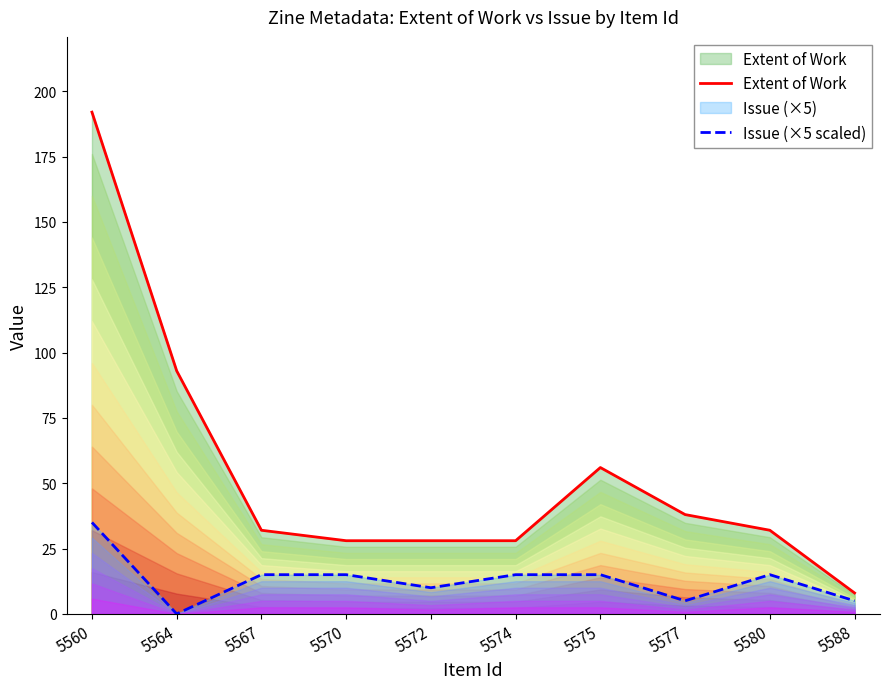

True or false: Extent of Work and Issue (×5 scaled) cross at least once.

False